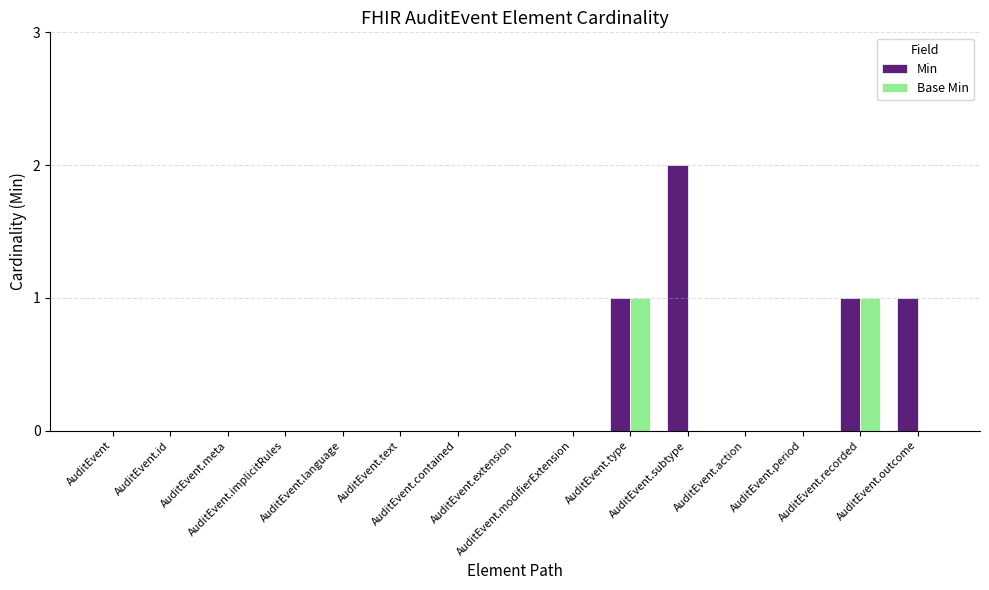

Which series has the largest total across all categories?

Min